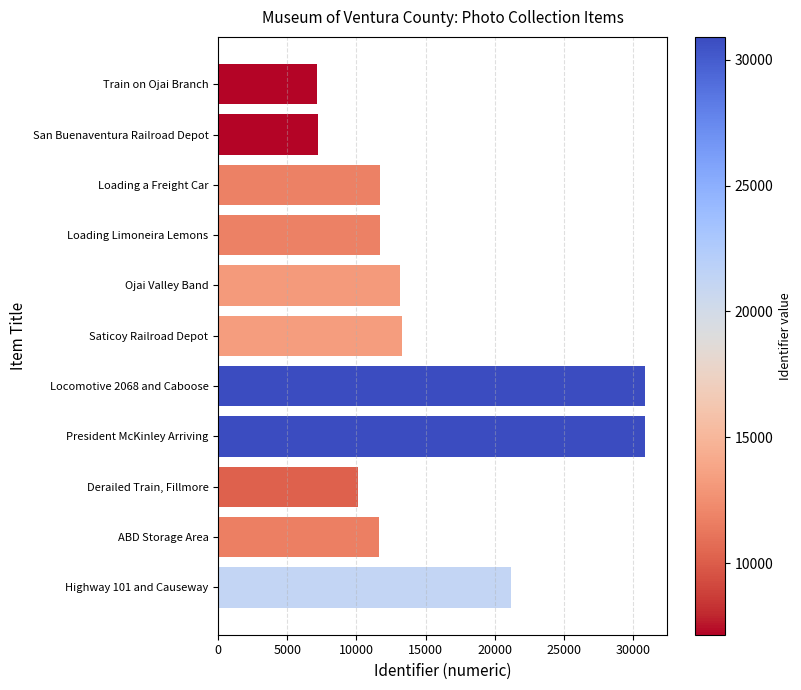

List the labels in order of value, largest first.

President McKinley Arriving, Locomotive 2068 and Caboose, Highway 101 and Causeway, Saticoy Railroad Depot, Ojai Valley Band, Loading Limoneira Lemons, Loading a Freight Car, ABD Storage Area, Derailed Train, Fillmore, San Buenaventura Railroad Depot, Train on Ojai Branch